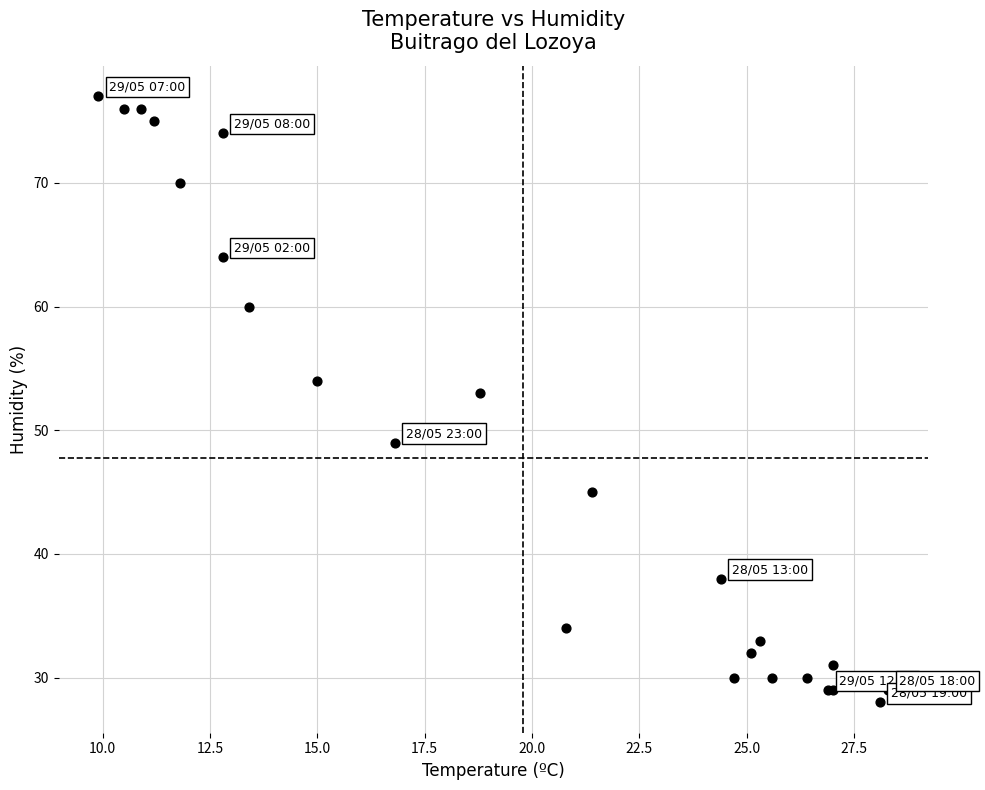

What Y value in the scatter plot is closest to 52?

53